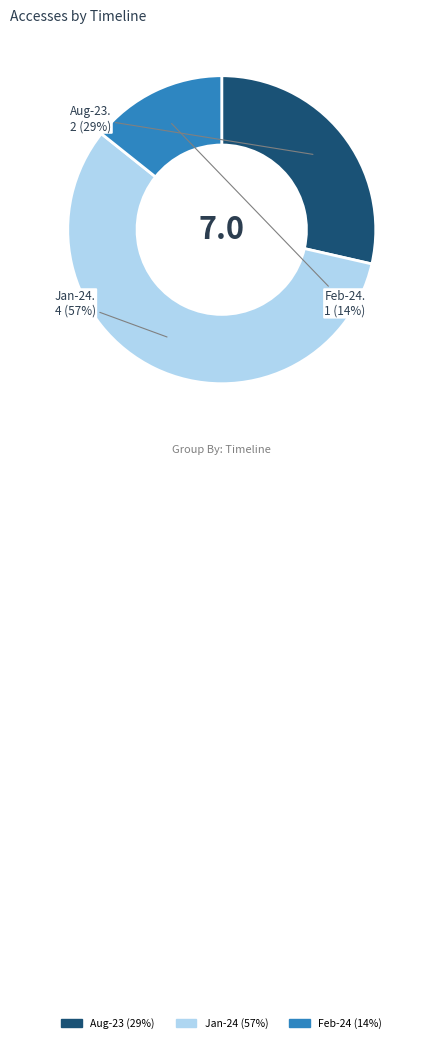

To the nearest percent, what is the difference between the largest and smallest slice percentages?

43%